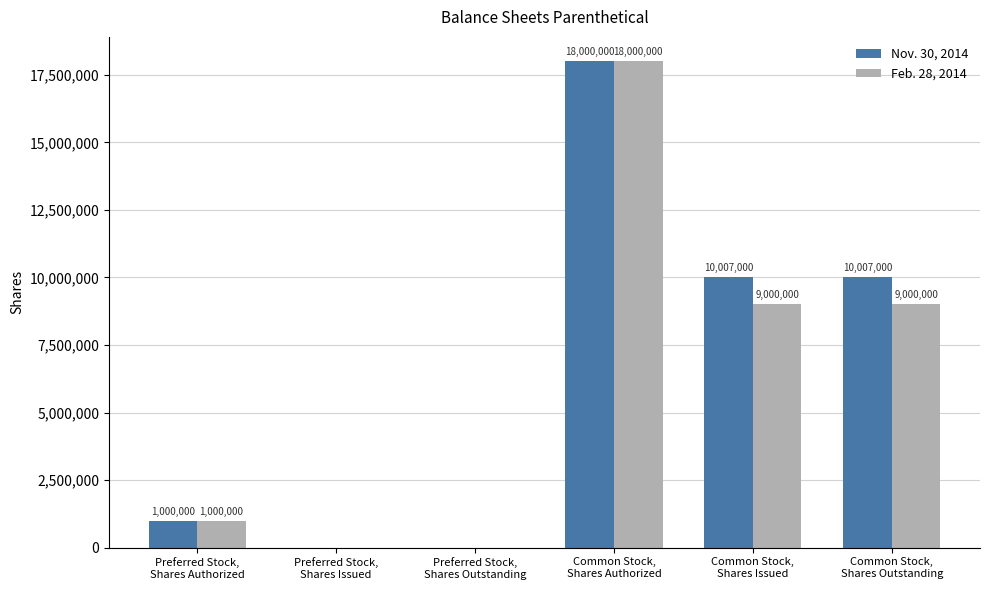

The Feb. 28, 2014 series shows 18000000 at Common Stock,
Shares Authorized. True or false?

True